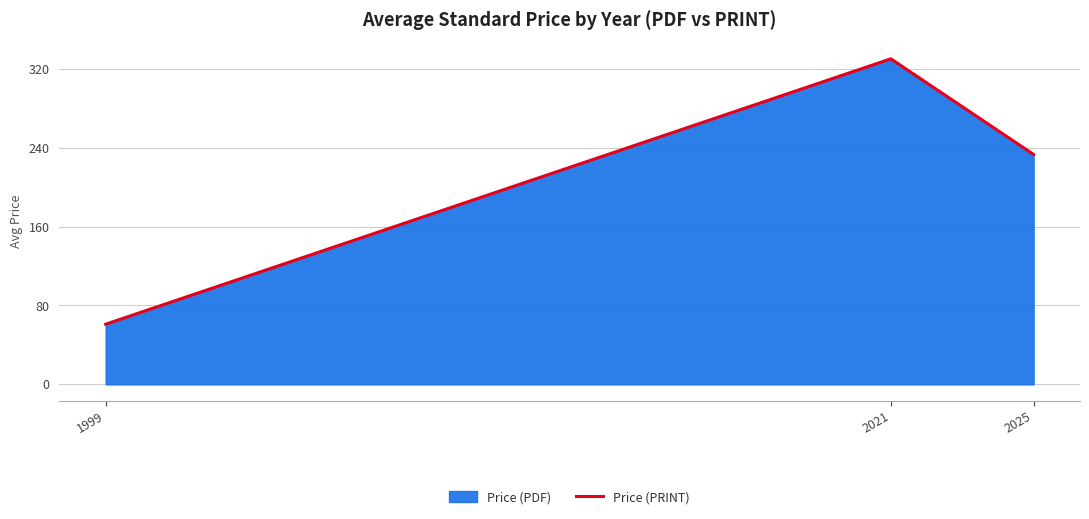

Reading left to right, extract all data points from this chart.

1999=61.0	2021=330.0	2025=233.1